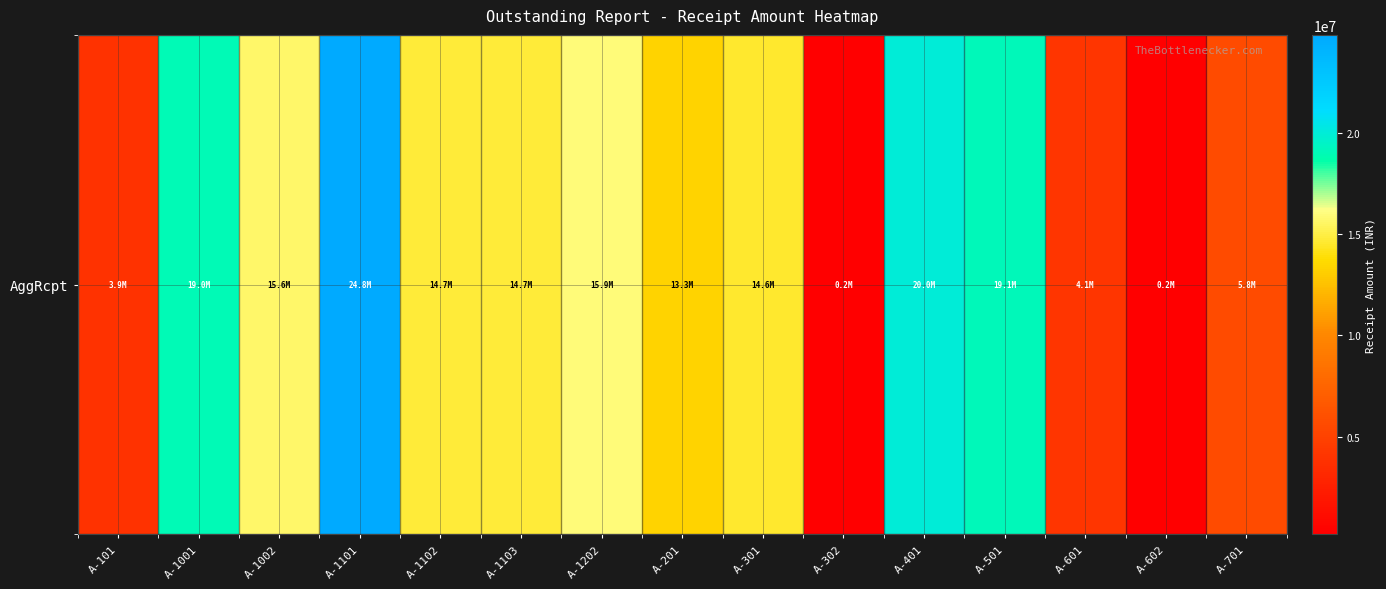

Rank the categories by value from highest to lowest.

A-1101, A-401, A-501, A-1001, A-1202, A-1002, A-1103, A-1102, A-301, A-201, A-701, A-601, A-101, A-302, A-602